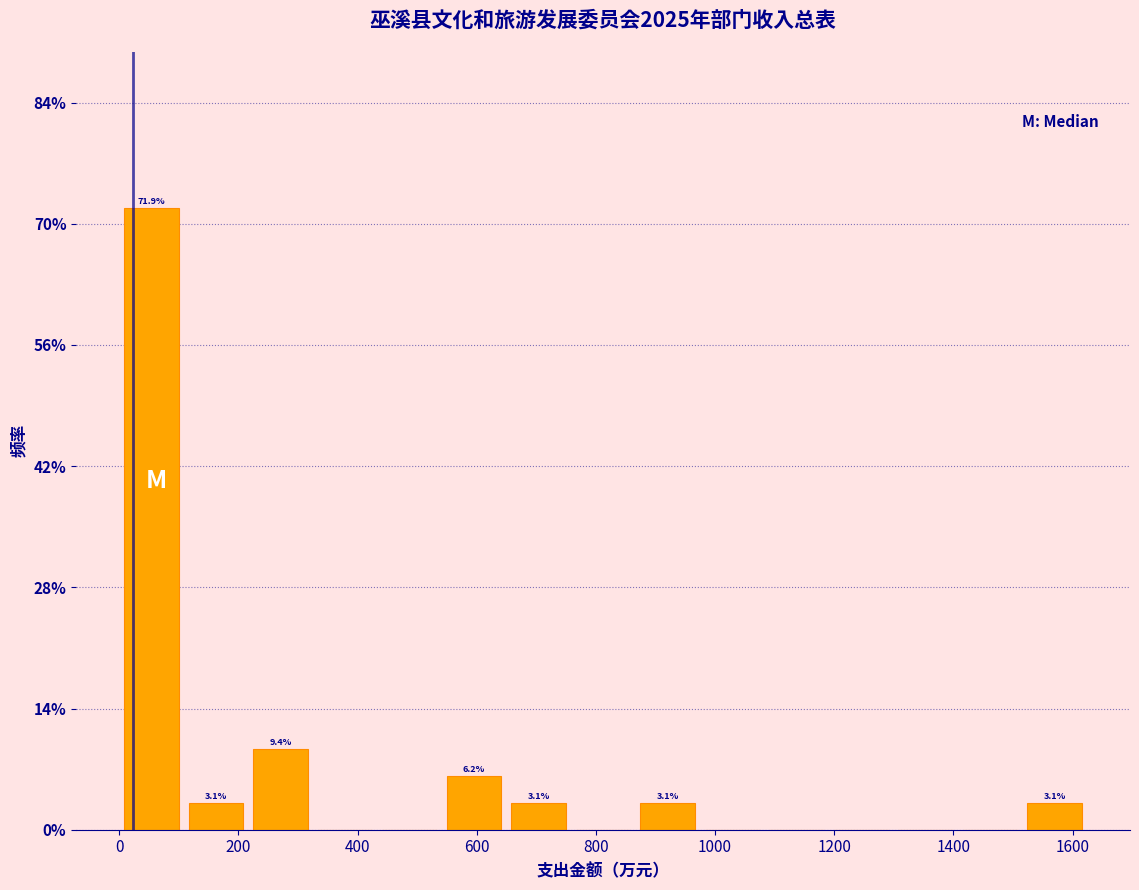

Which range on the x-axis has the tallest bar?

0 to 100